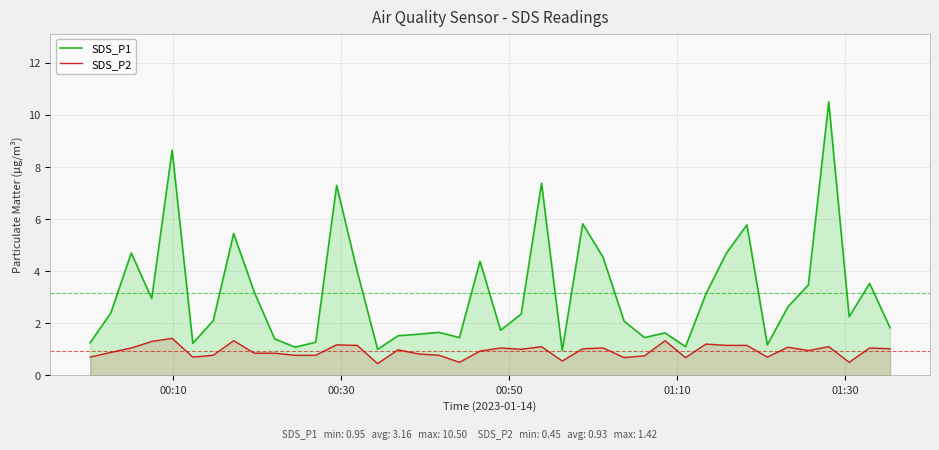

What is the sum of all SDS_P1 values?

126.6